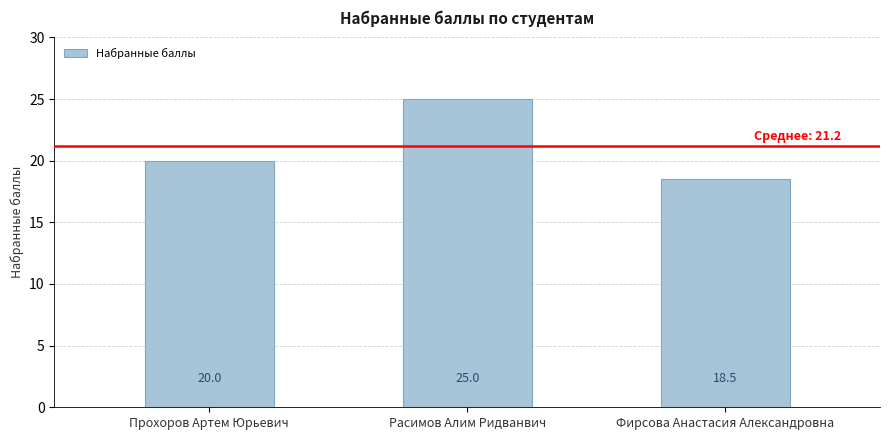

What is the greatest value displayed?

25.0